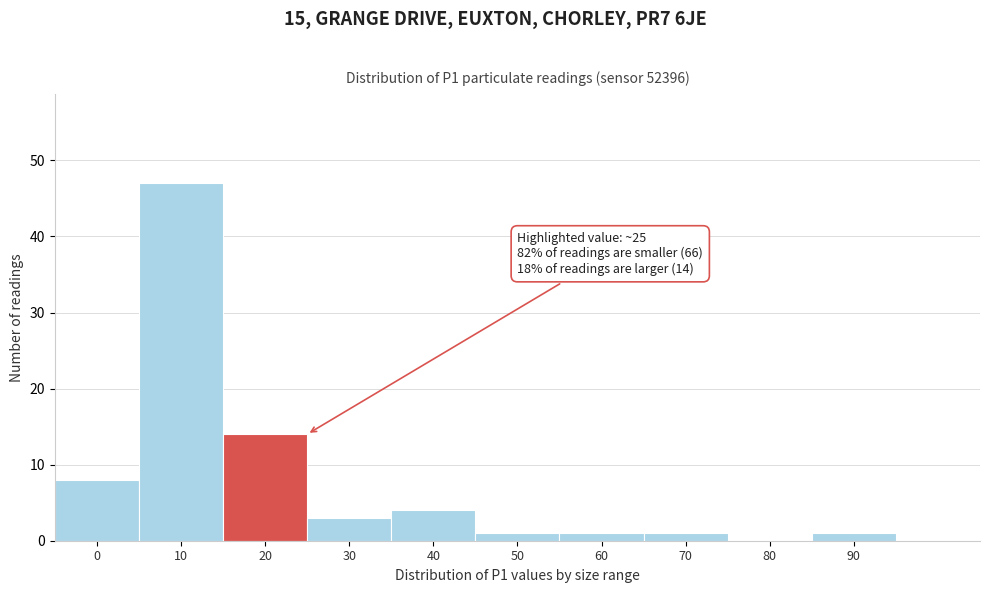

Reading left to right, what are all the values shown in this chart?

0=8	10=47	20=14	30=3	40=4	50=1	60=1	70=1	80=0	90=1